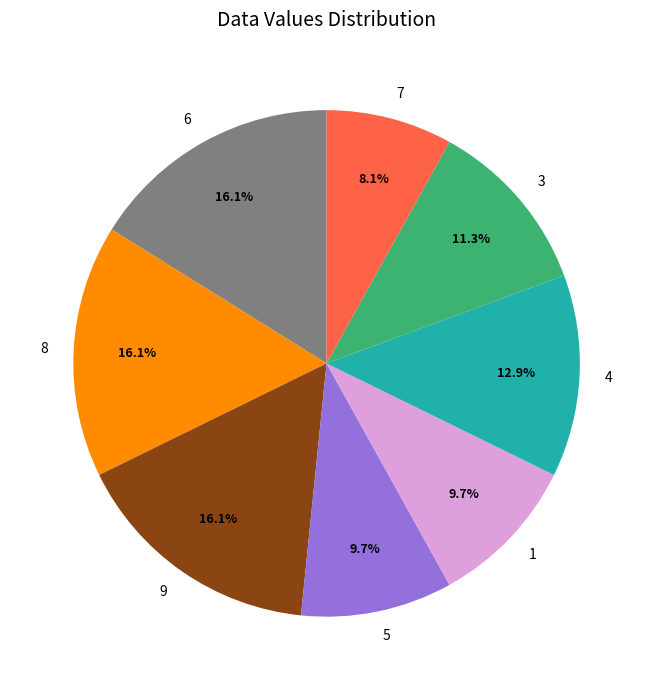

What is the smallest slice in the pie chart?

7